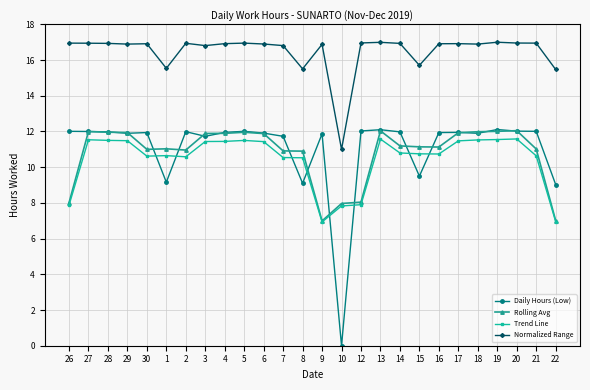

What is the minimum value for Normalized Range?

11.0